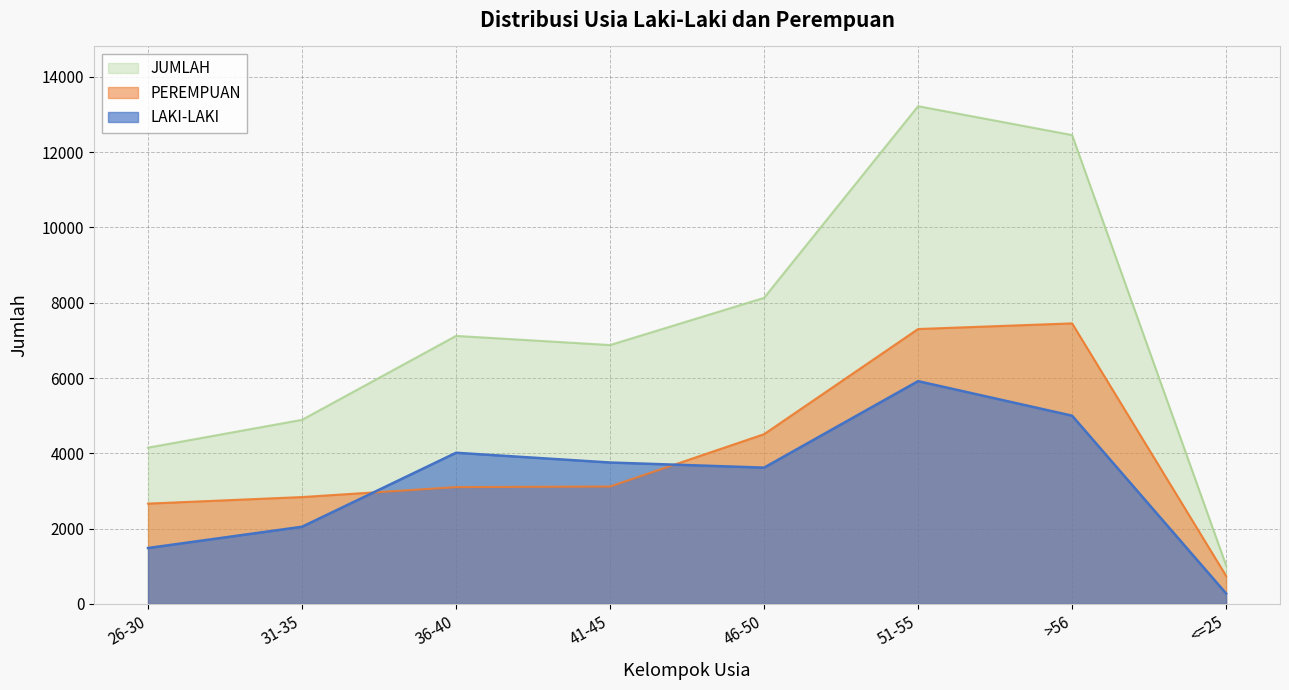

Which category has the highest value across all series?

51-55